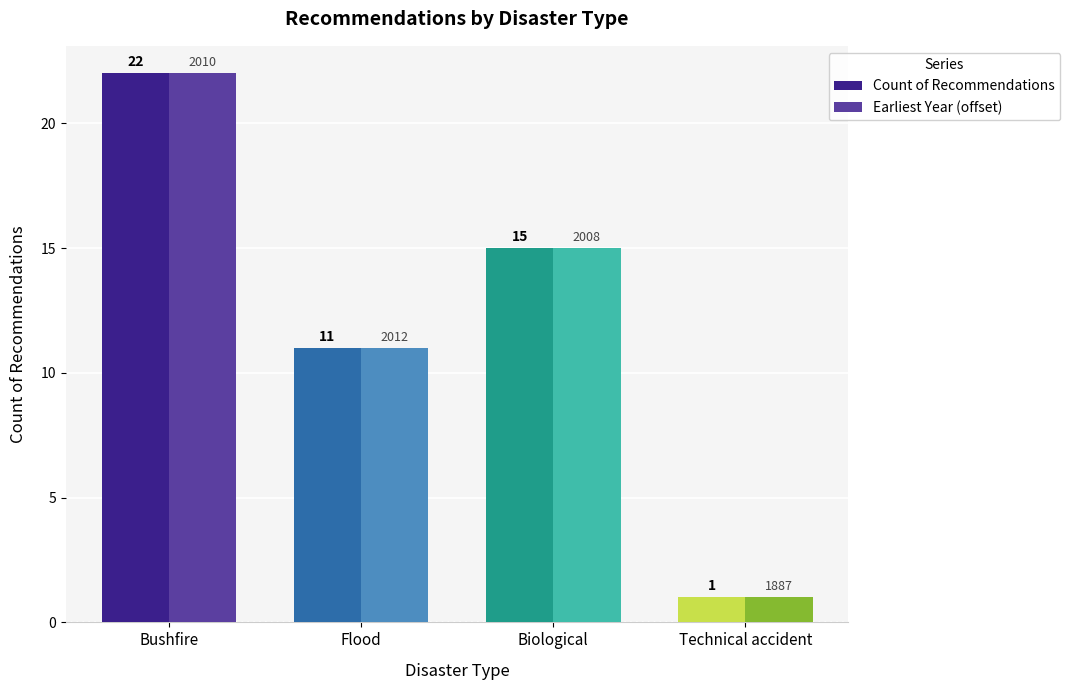

Is it true that Count of Recommendations equals 7 at Bushfire?

False